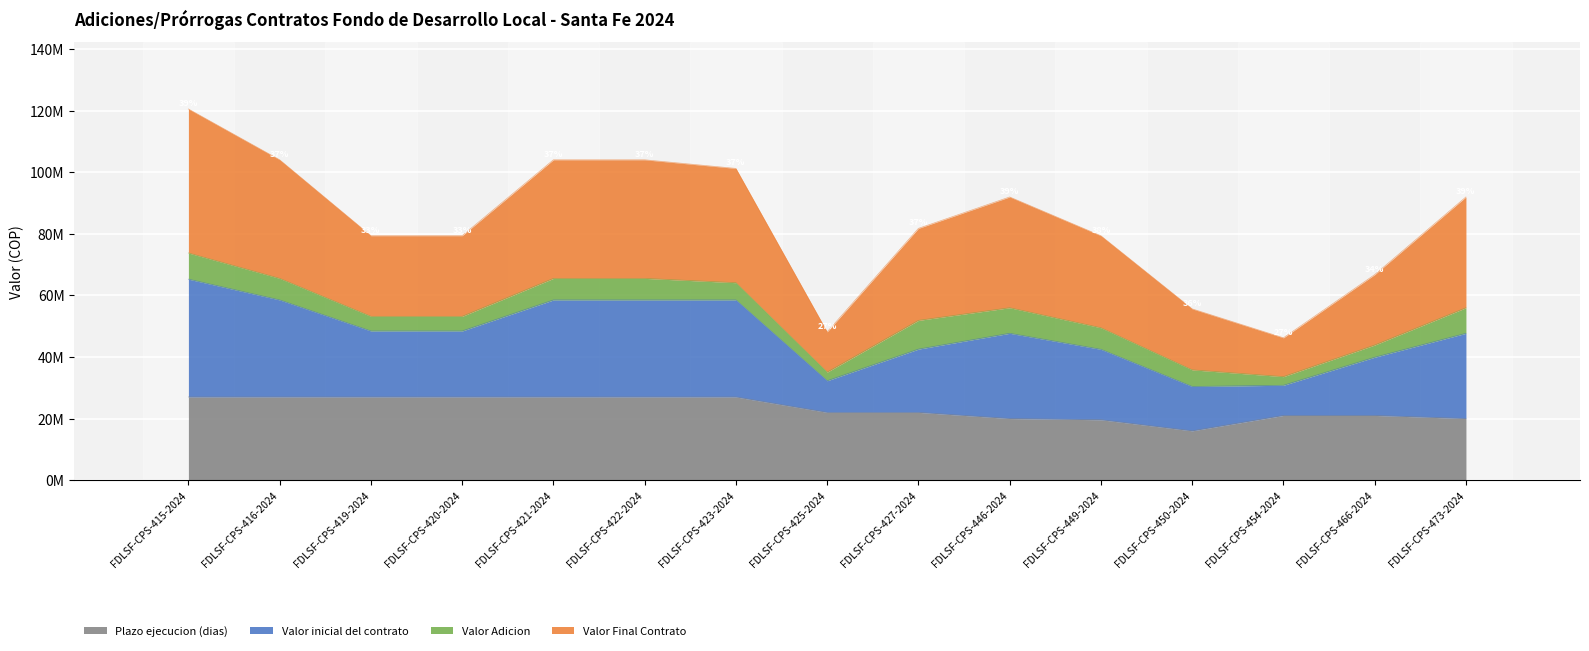

What are all the series names shown in the legend?

Plazo ejecucion (dias), Valor inicial del contrato, Valor Adicion, Valor Final Contrato